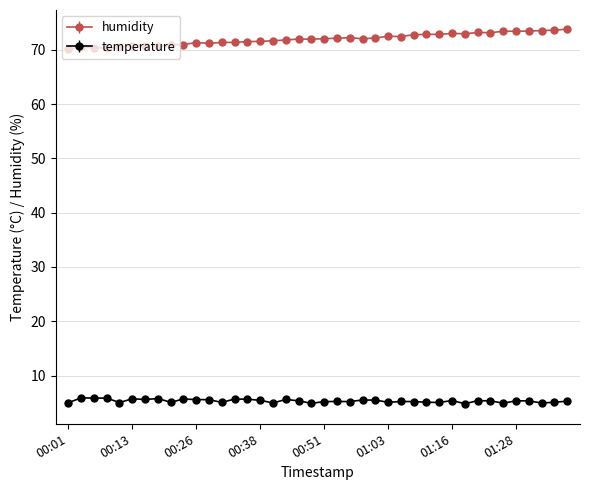

What is the value of the humidity point at the 7th from the left?

70.8